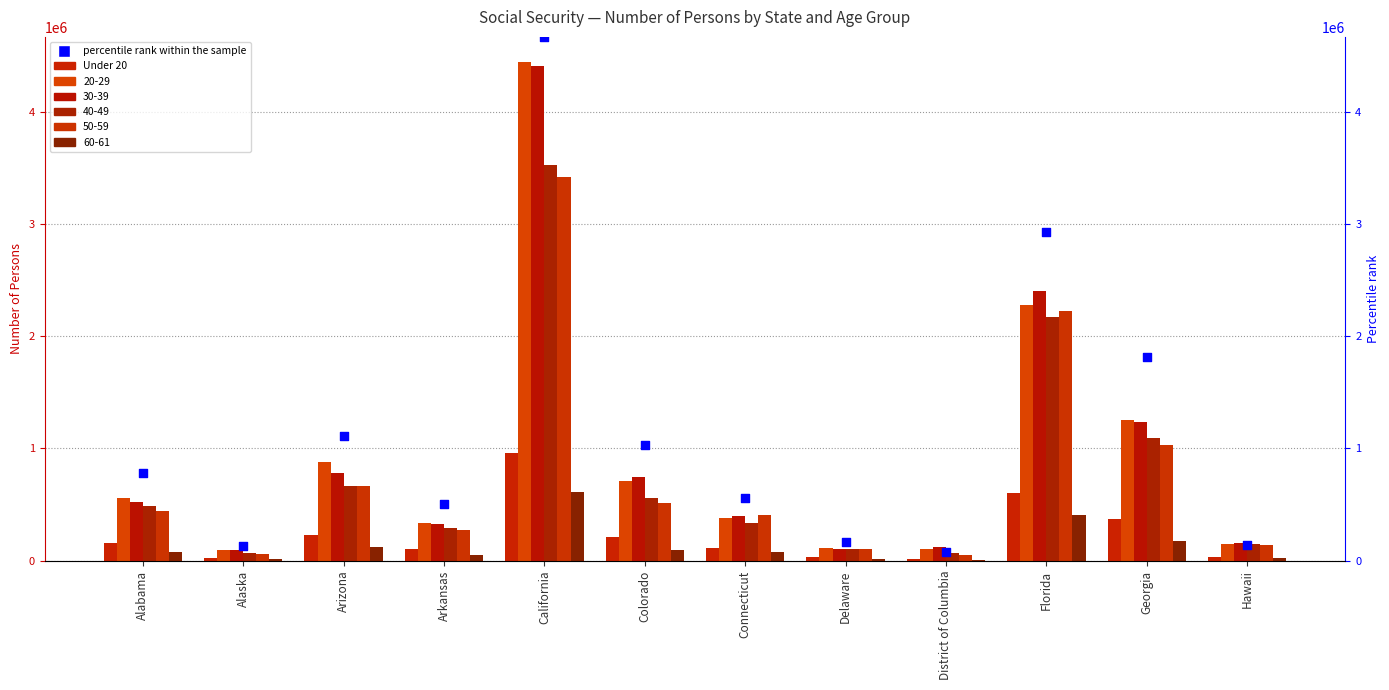

Which series reaches the minimum Y coordinate?

Under 20